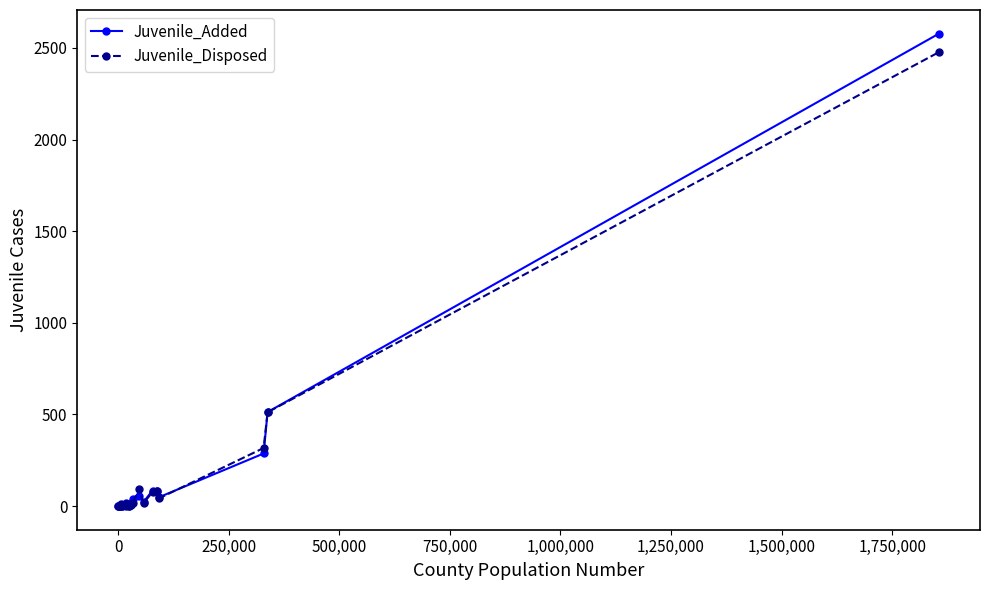

Count the number of data series in this chart.

2